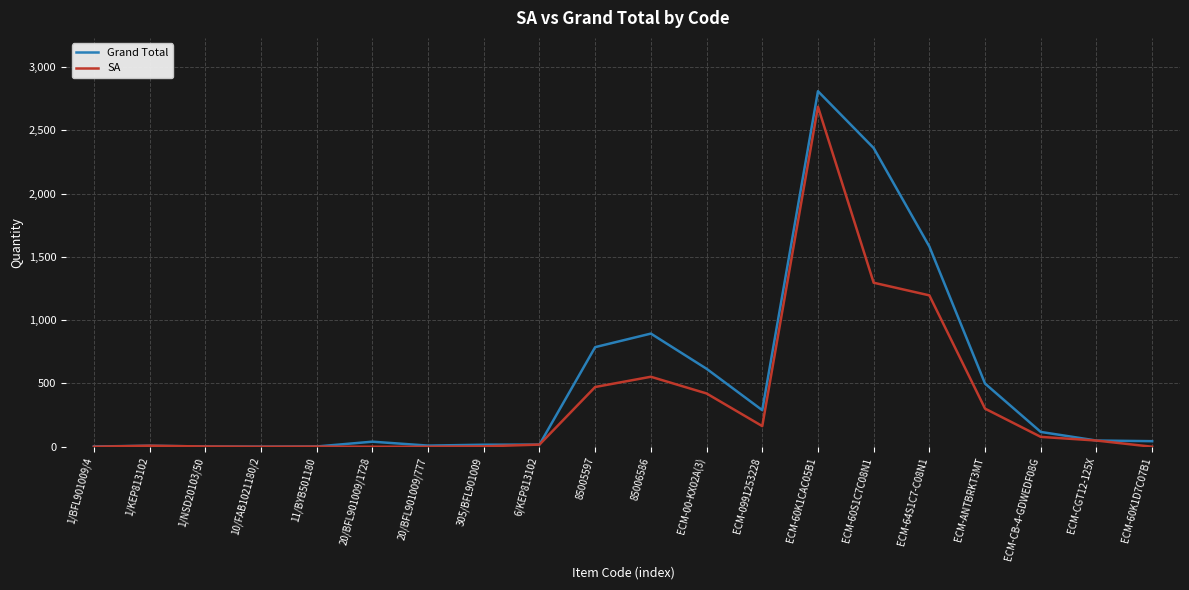

Does the chart display data point markers on the line(s)?

No